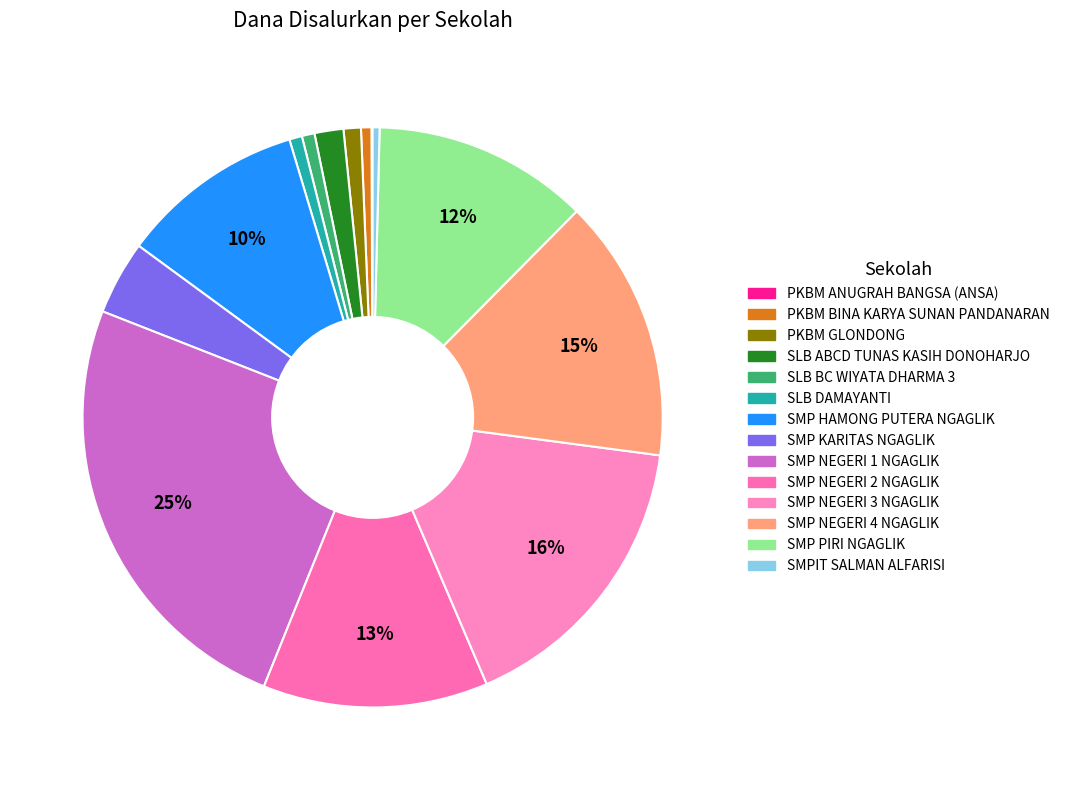

To the nearest percent, what is the combined percentage of PKBM GLONDONG and SMP HAMONG PUTERA NGAGLIK?

11%